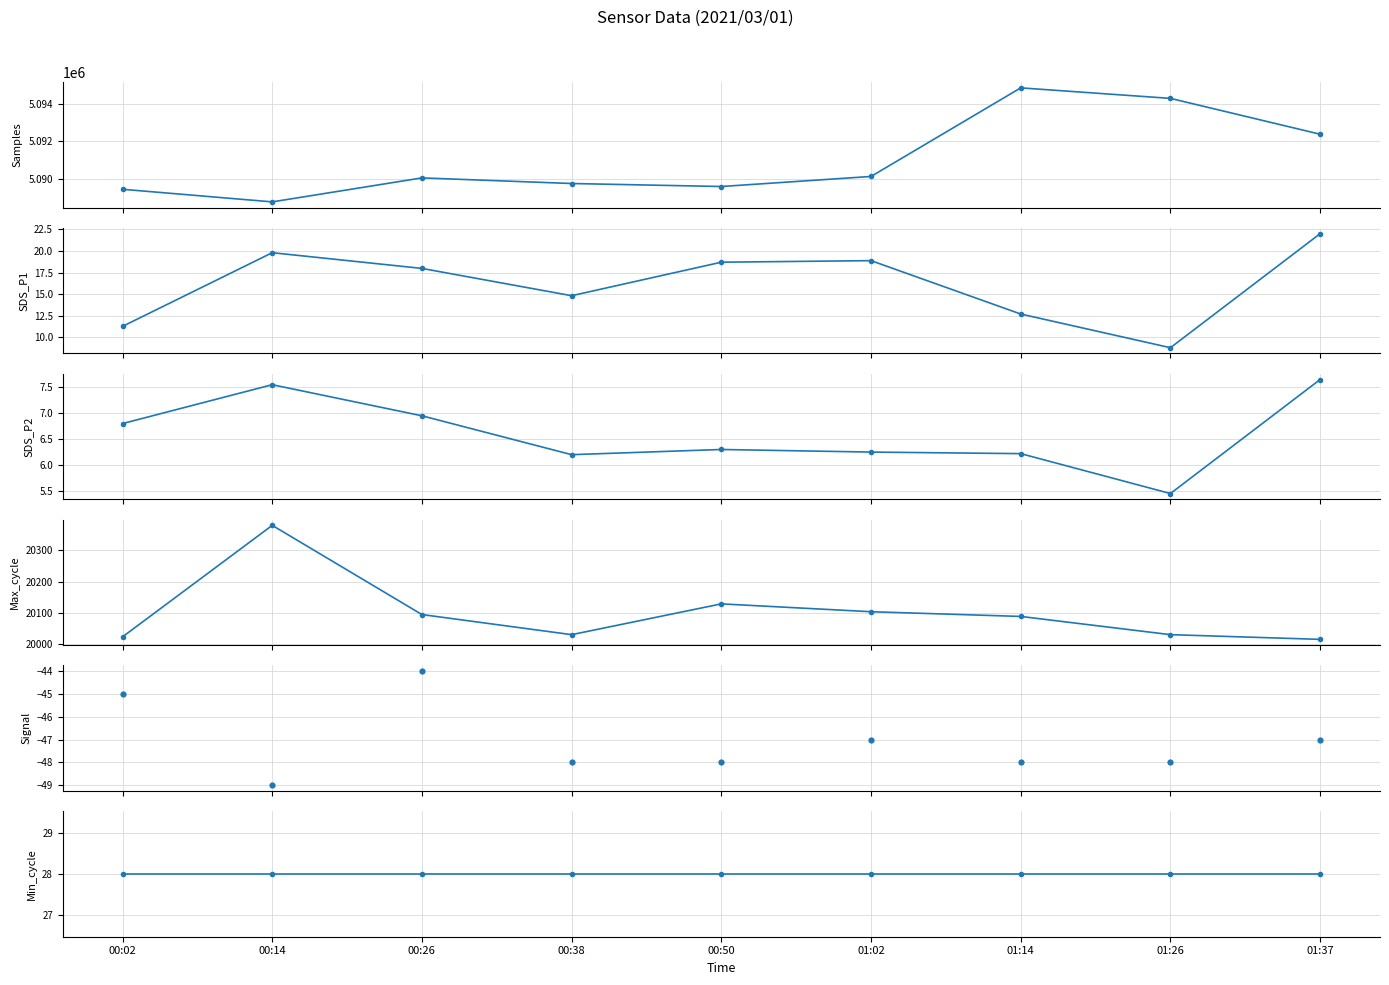

Is the value of Max_cycle at 00:50 greater than the value of Signal at 01:37?

Yes